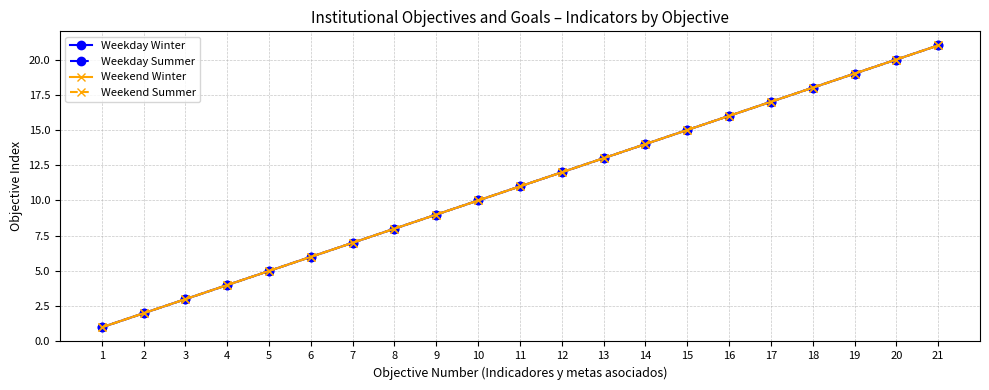

True or false: Weekday Winter and Weekend Summer cross at least once.

False